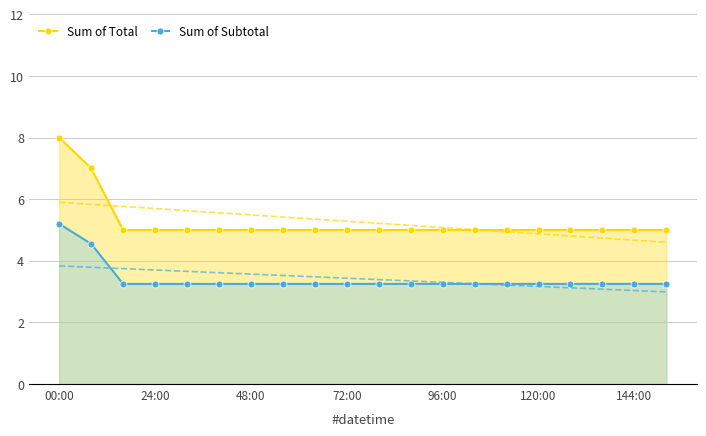

What is the sum of all Sum of Subtotal values?

68.2